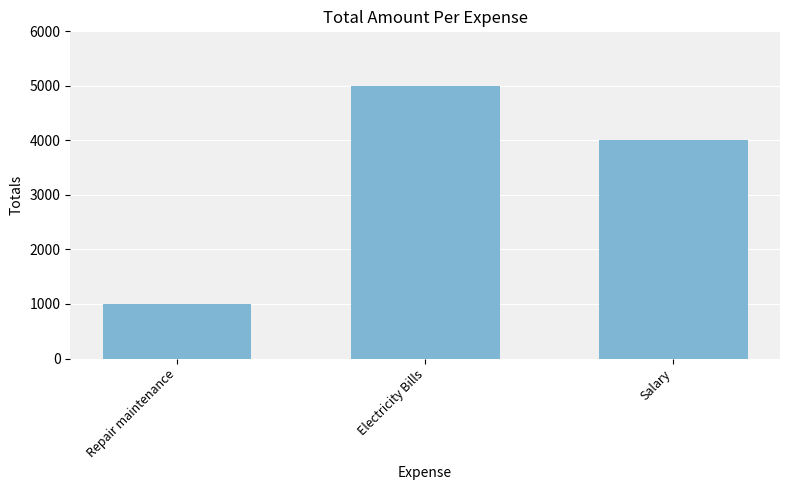

Which has a higher value, Electricity Bills or Salary?

Electricity Bills